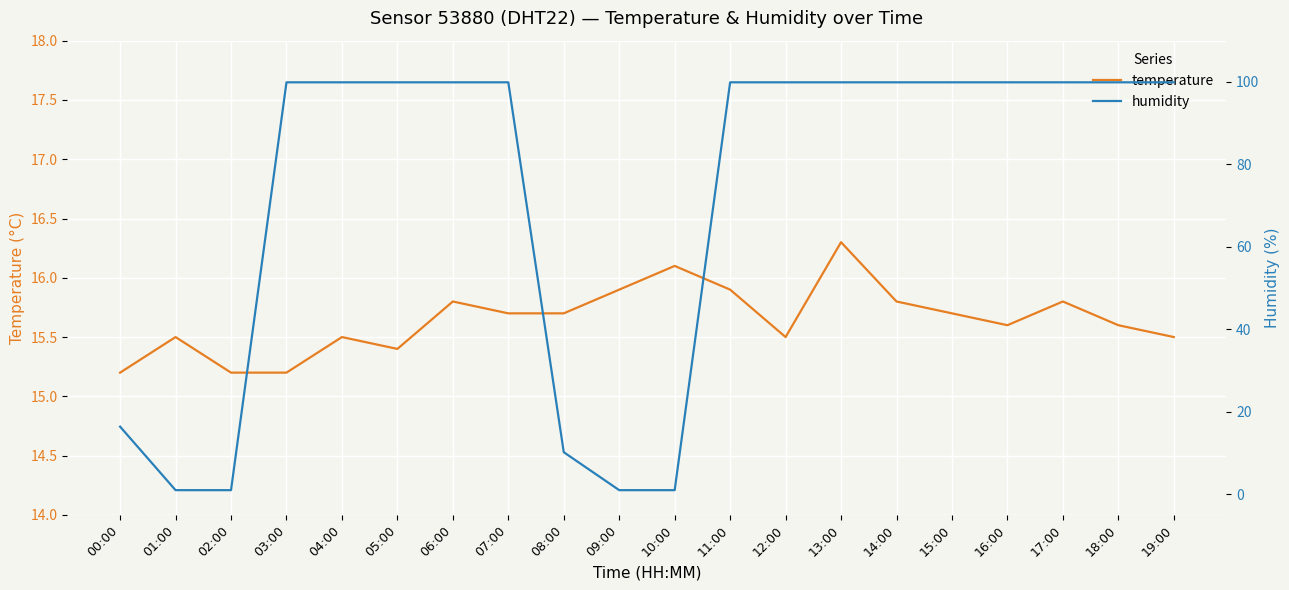

At which category is the sum across all series the highest?

13:00